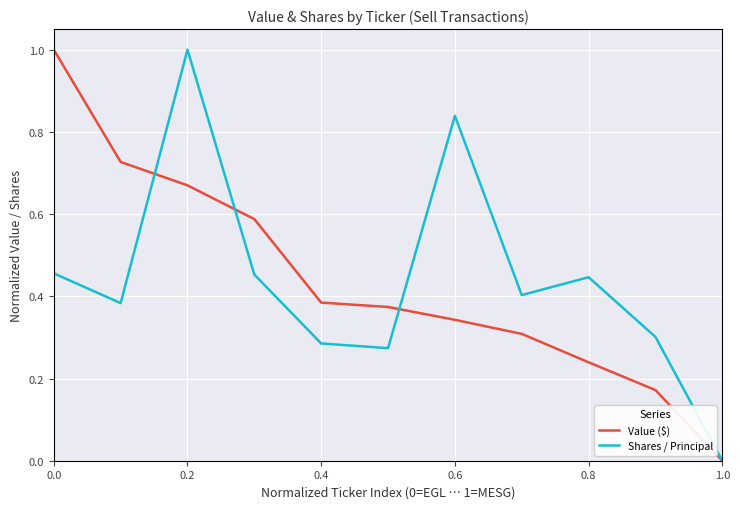

What is the highest value of the Value ($) series?

1.0